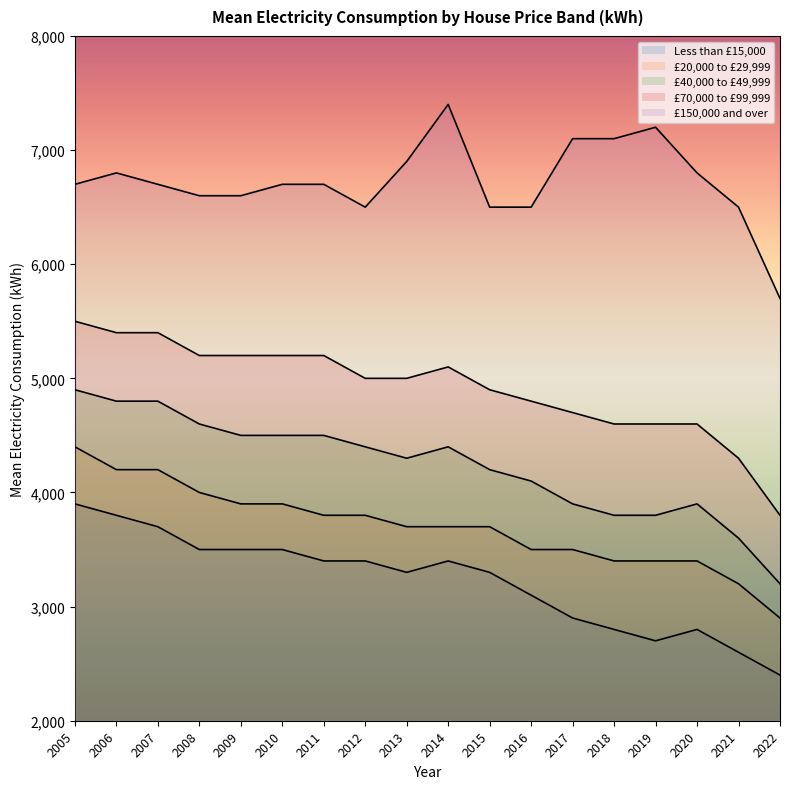

Does the chart display data point markers on the line(s)?

No